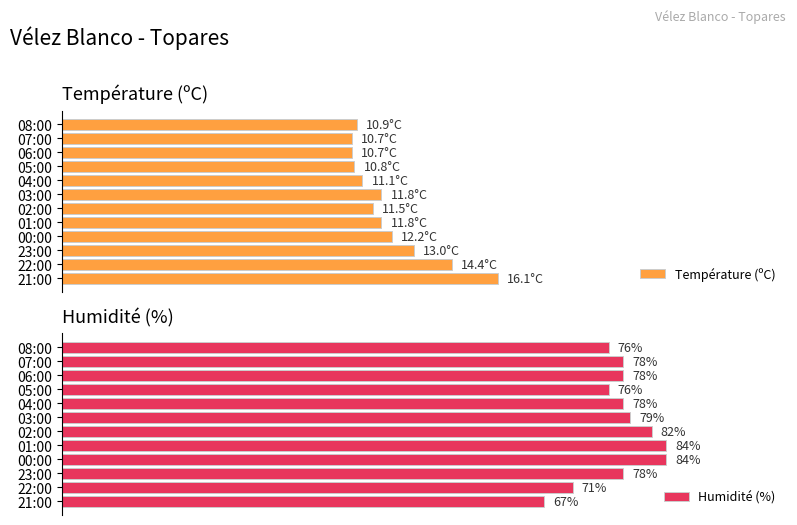

Count the number of categories in the chart.

12